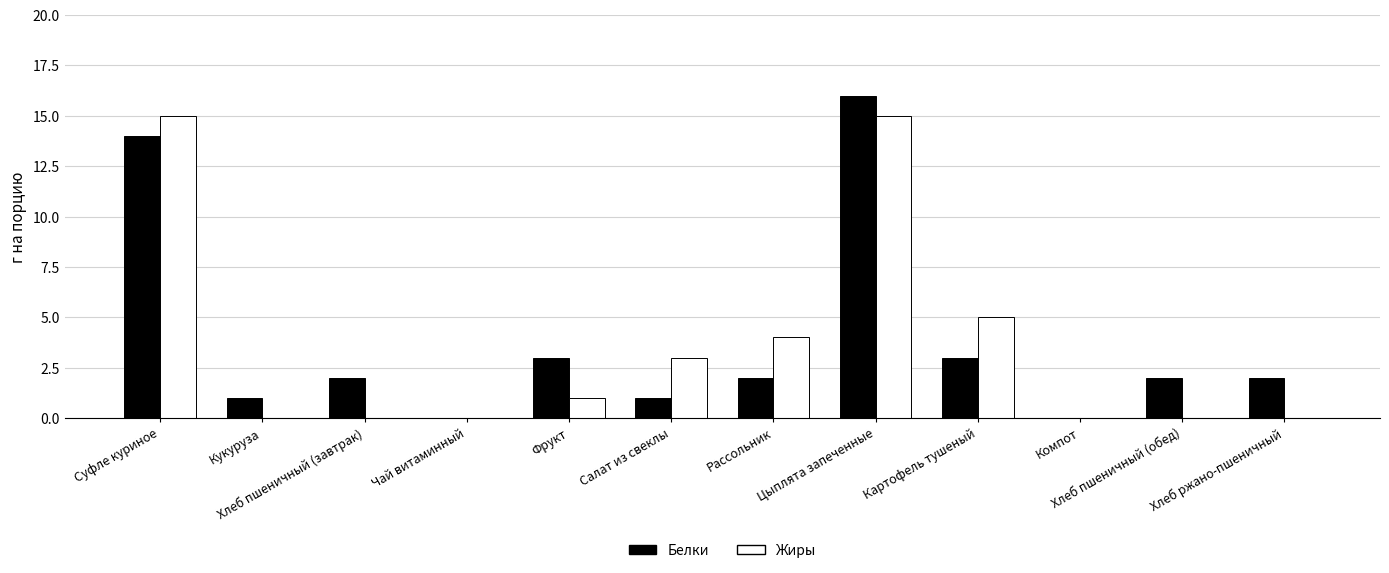

What are all the series names shown in the legend?

Белки, Жиры